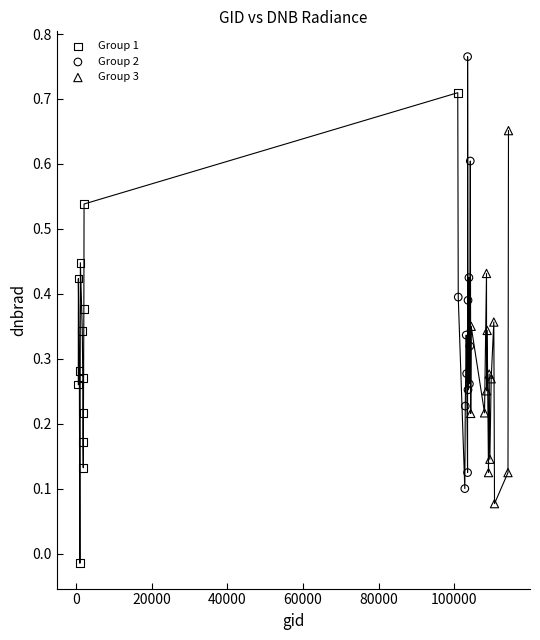

Which series contains the highest Y value?

Group 2